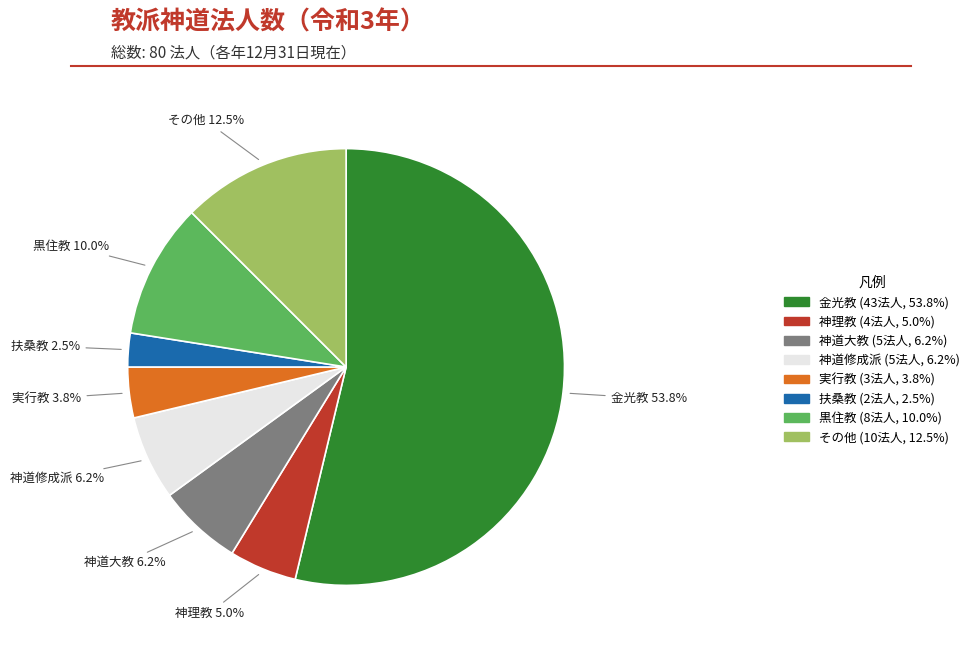

To the nearest percent, what is the difference between the largest and smallest slice percentages?

51%